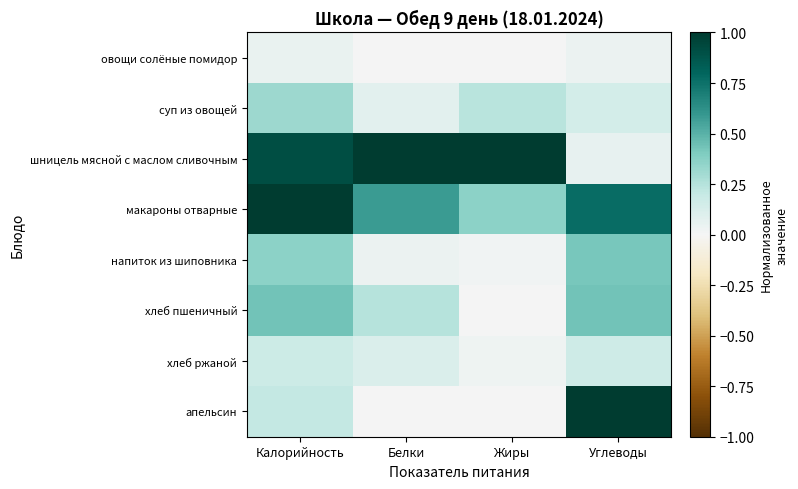

Count the number of data series in this chart.

8